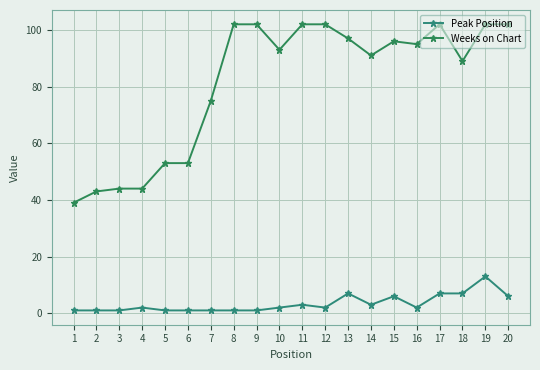

Where does the Weeks on Chart series first go above 95?

8